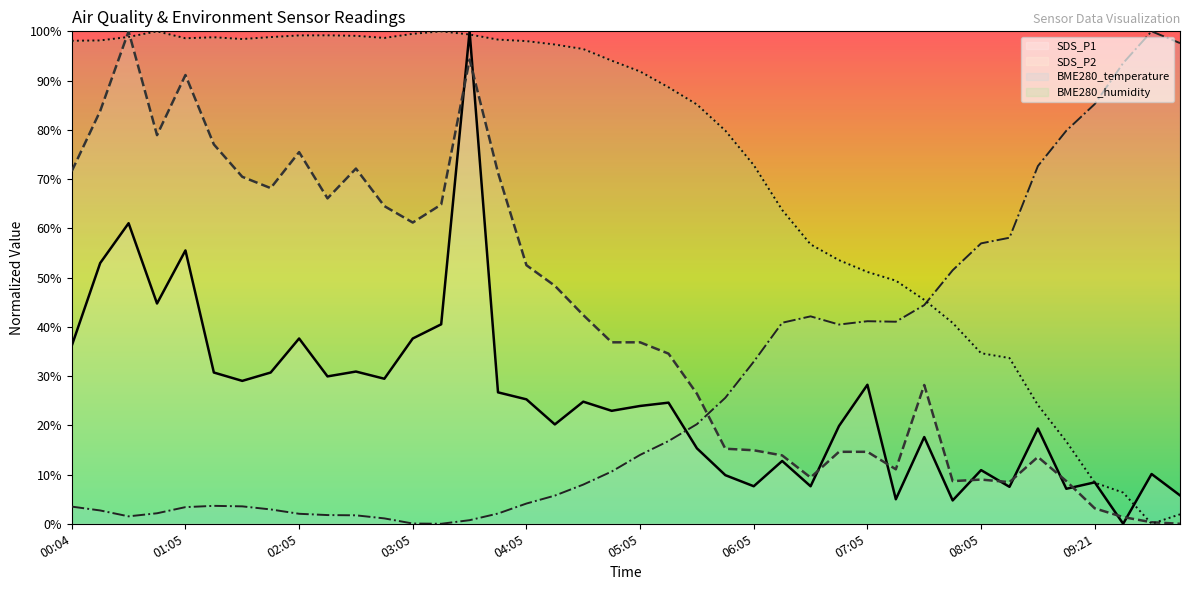

Reading left to right, list all the values displayed in this chart.

SDS_P1: 36.2	52.9	61.0	44.7	55.5	30.7	29.0	30.7	37.6	29.9	30.9	29.5	37.6	40.5	100.0	26.7	25.3	20.2	24.8	22.9	23.9	24.6	15.3	9.9	7.6	12.8	7.6	19.9	28.2	5.0	17.6	4.7	10.9	7.5	19.3	7.1	8.4	0.0	10.1	5.8
SDS_P2: 71.6	83.8	100.0	78.9	91.1	77.0	70.5	68.2	75.5	66.1	72.1	64.5	61.2	64.8	94.3	71.3	52.5	48.3	42.4	36.8	36.8	34.6	26.4	15.2	14.9	13.9	9.4	14.6	14.6	11.1	28.2	8.7	9.0	8.5	13.6	8.7	3.1	1.4	0.3	0.0
BME280_temperature: 3.5	2.7	1.5	2.1	3.4	3.6	3.5	2.9	2.0	1.8	1.7	1.1	0.1	0.0	0.7	2.1	4.1	5.7	8.0	10.6	14.0	16.8	20.2	25.6	32.9	40.8	42.1	40.5	41.1	41.0	44.4	51.5	56.9	58.1	72.6	79.8	85.2	93.6	100.0	97.6
BME280_humidity: 98.1	98.2	98.9	100.0	98.6	98.8	98.4	98.8	99.2	99.2	99.1	98.7	99.5	100.0	99.4	98.3	98.0	97.3	96.4	94.0	91.8	88.6	85.1	79.8	72.8	63.7	56.7	53.5	51.1	49.4	45.5	40.8	34.6	33.6	24.1	16.7	8.3	6.3	0.0	1.9